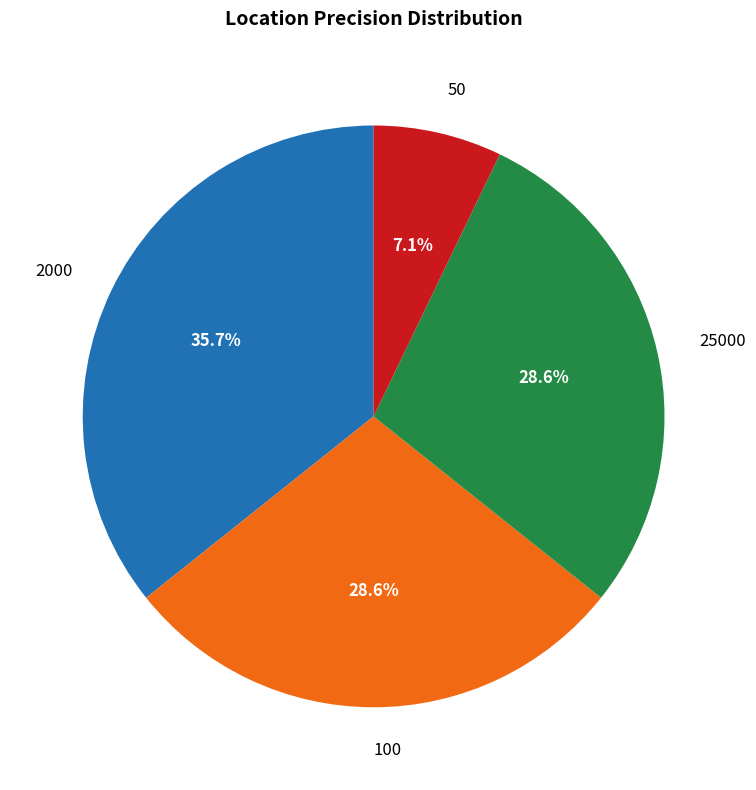

Which slice is the smallest?

50